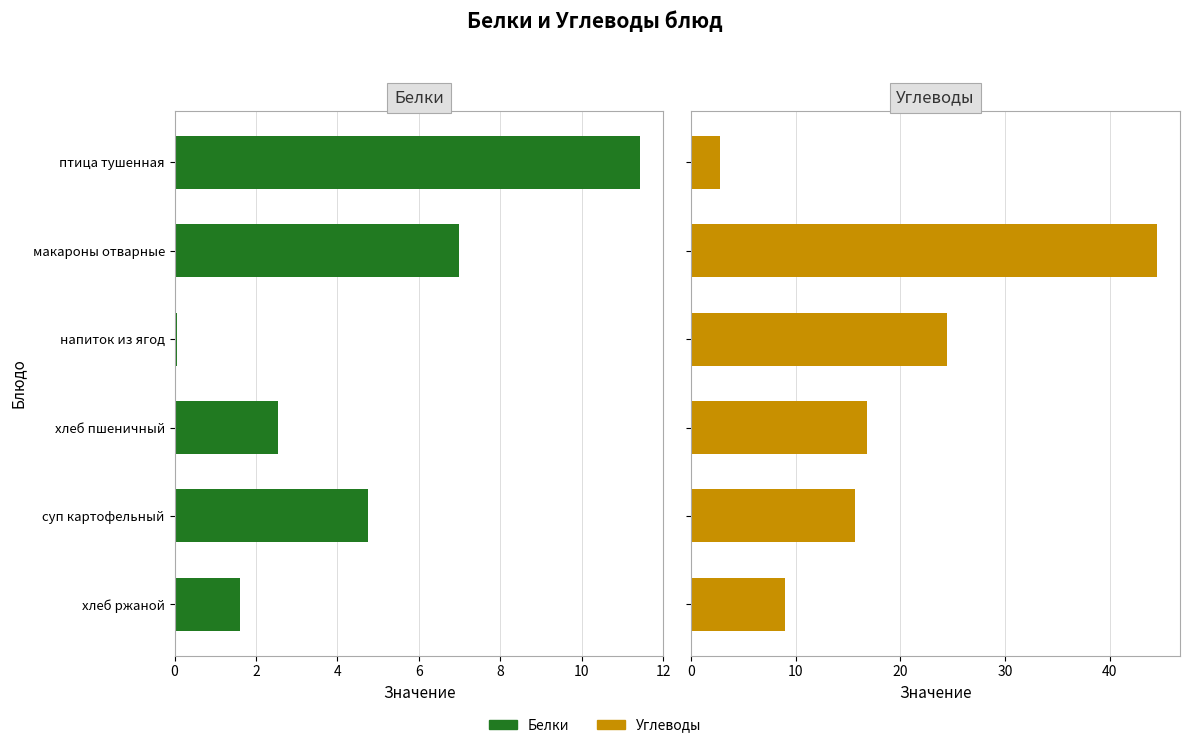

Which series has the largest total across all categories?

Углеводы